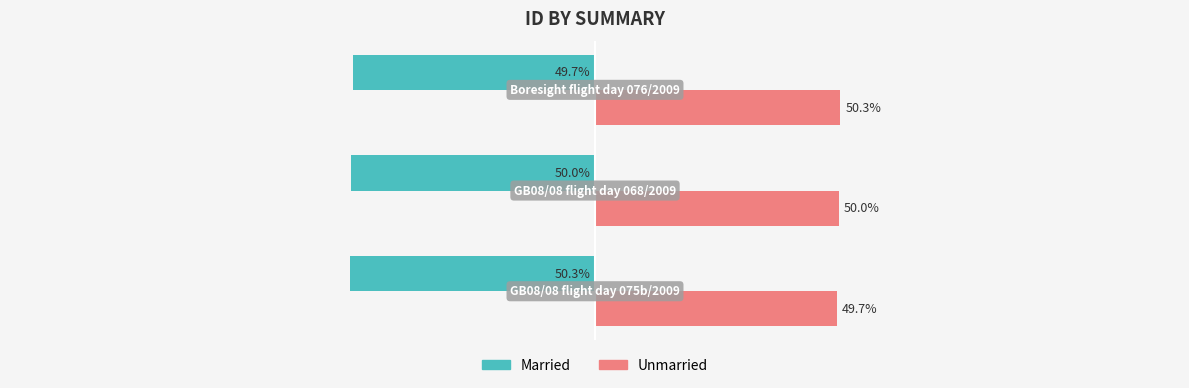

List the series in order of their peak value, lowest first.

Married, Unmarried